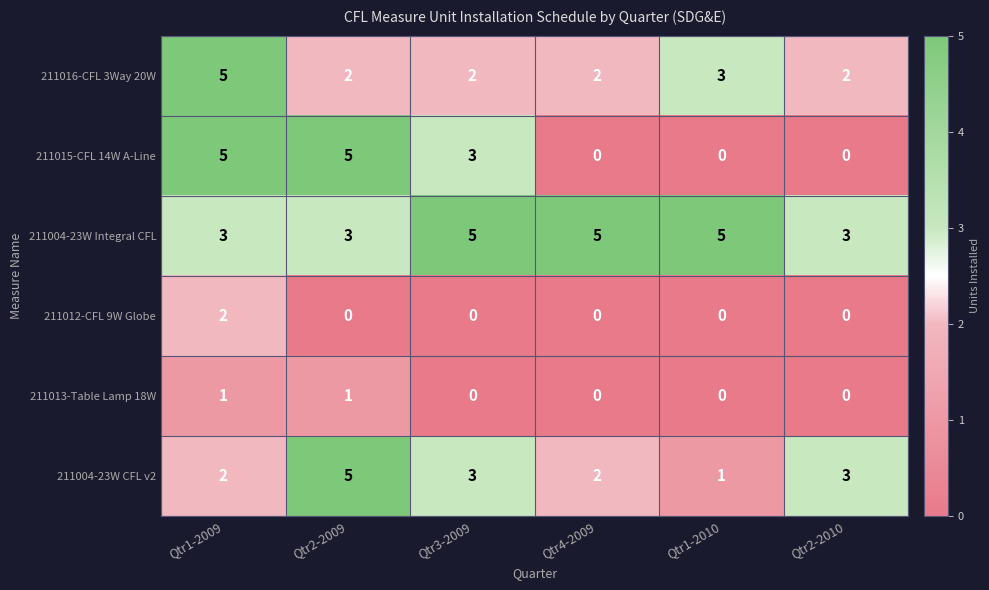

Where does the 211004-23W CFL v2 series first go above 3?

Qtr2-2009